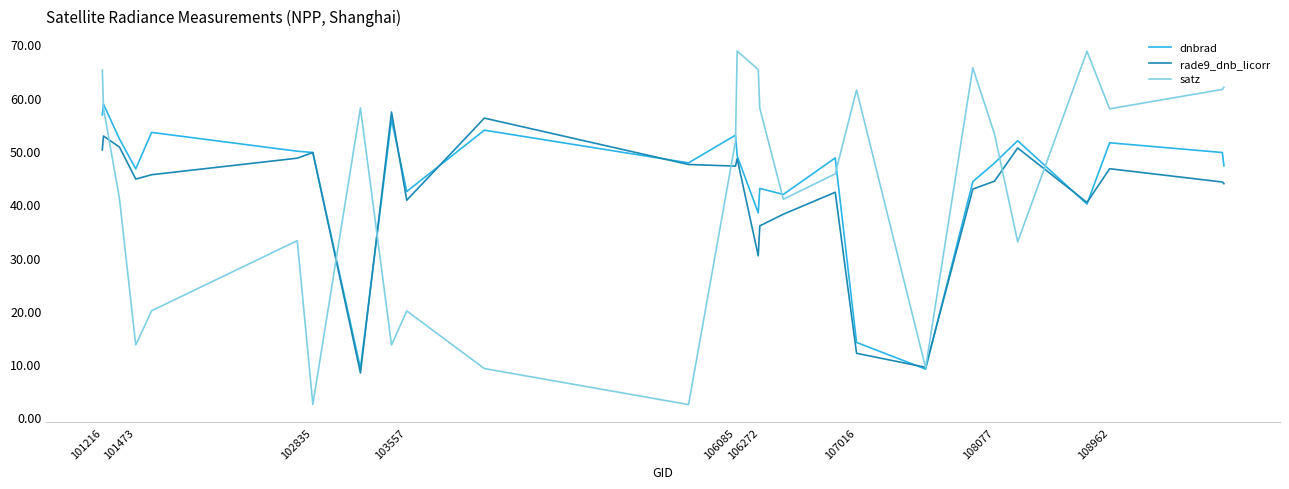

Which series has the widest spread of values?

satz